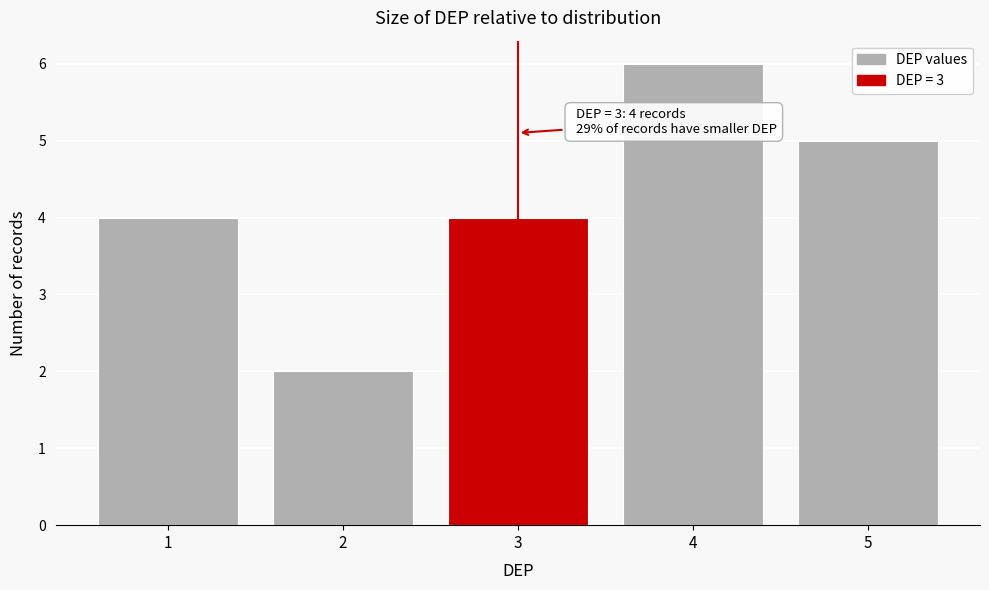

Reading right to left, what are all the values shown in this chart?

5=5	4=6	3=4	2=2	1=4